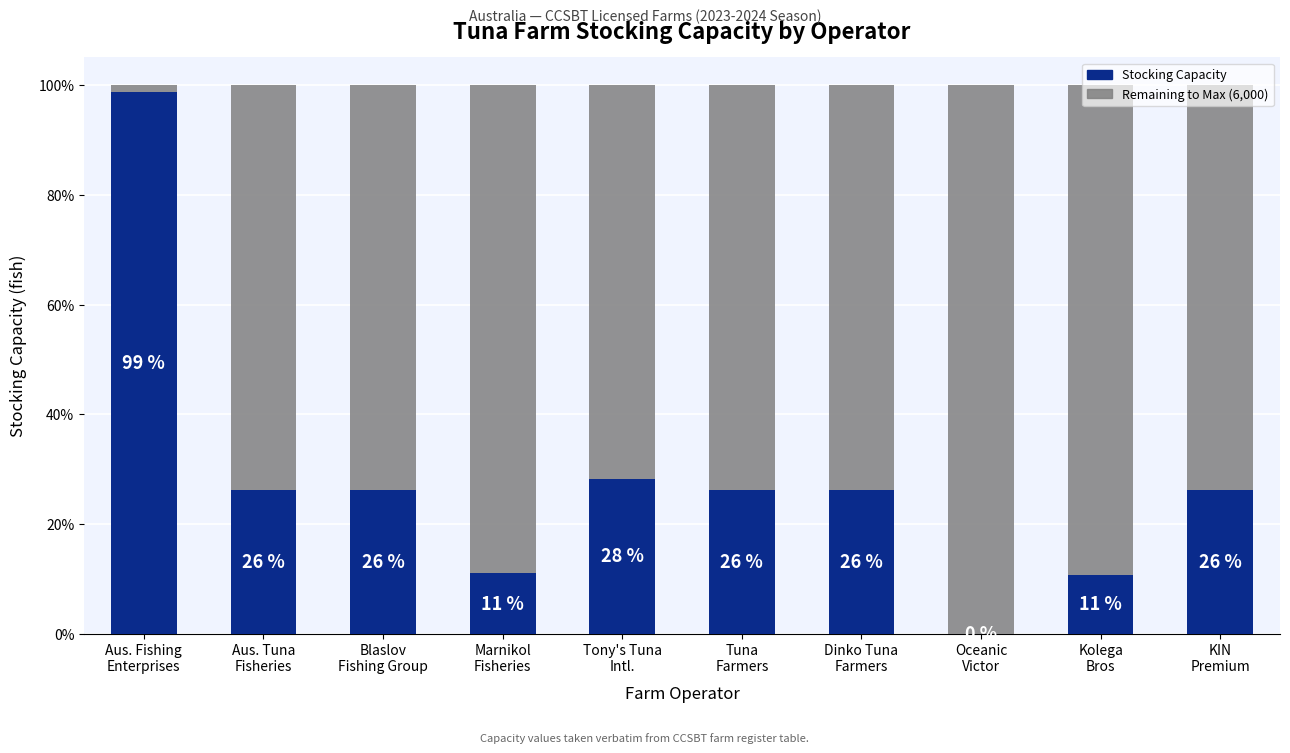

Is it true that Stocking Capacity equals 1568 at Dinko Tuna
Farmers?

True